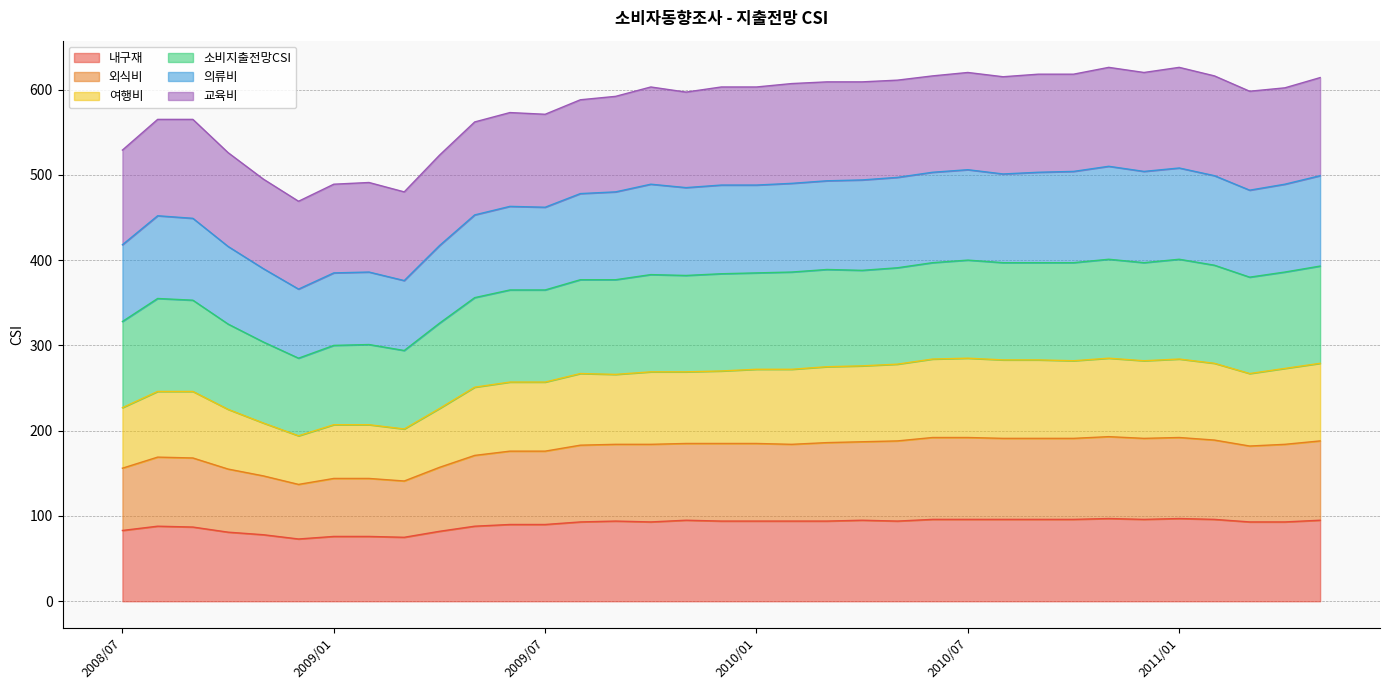

Which has a higher value, 2009/06 or 2011/02?

2011/02